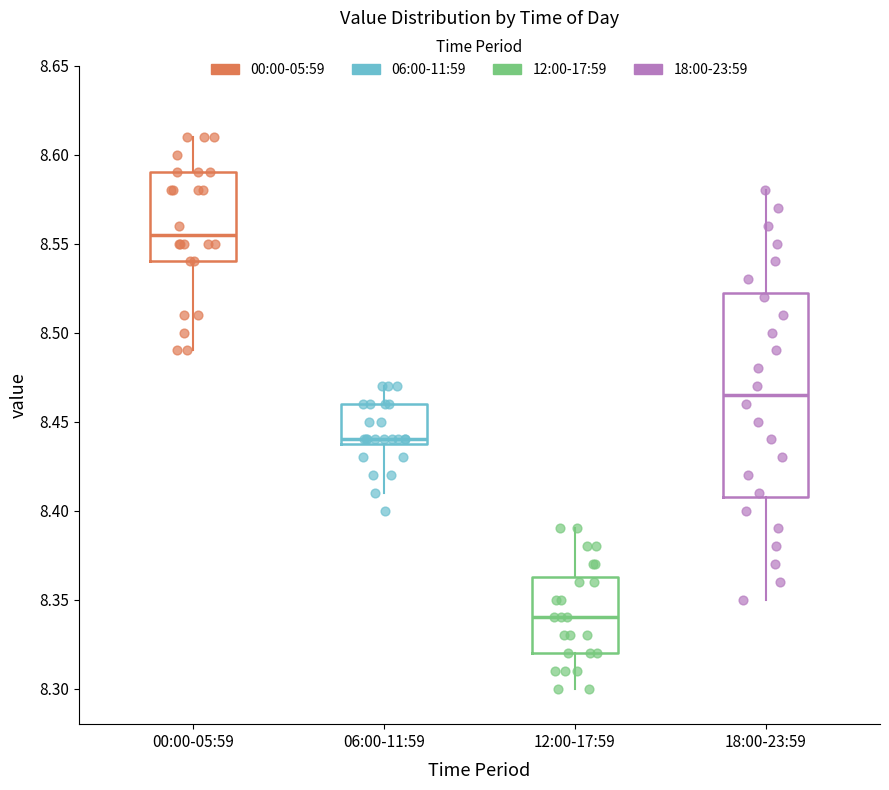

Reading left to right, transcribe this box plot: for each box, give where its median line is, the range the box spans, and where its two whiskers end, as read against the y-axis. The values are not printed on the chart, so give them approximately, as read against the axis.

00:00-05:59: median 8.555, box 8.540 to 8.590, whiskers 8.490 to 8.610
06:00-11:59: median 8.440 (just above the box's lower edge), box 8.440 to 8.460, whiskers 8.410 to 8.470
12:00-17:59: median 8.340, box 8.320 to 8.365, whiskers 8.300 to 8.390
18:00-23:59: median 8.465, box 8.410 to 8.525, whiskers 8.350 to 8.580